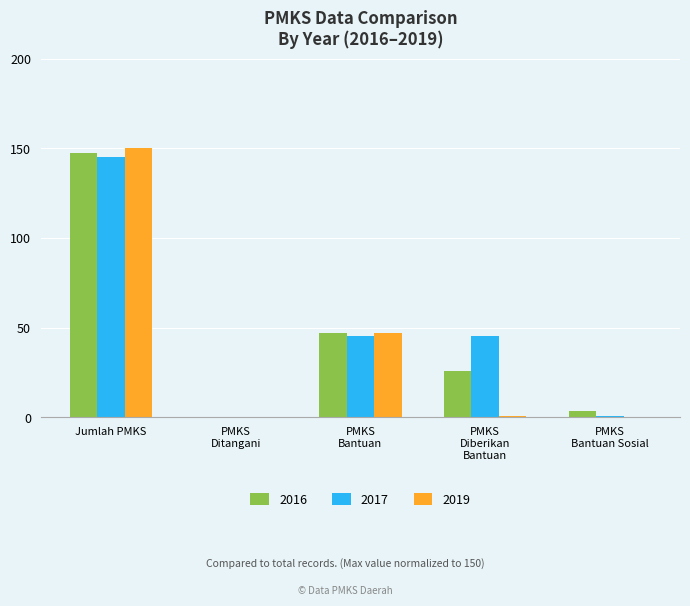

What is the sum of all 2016 values?

223.5